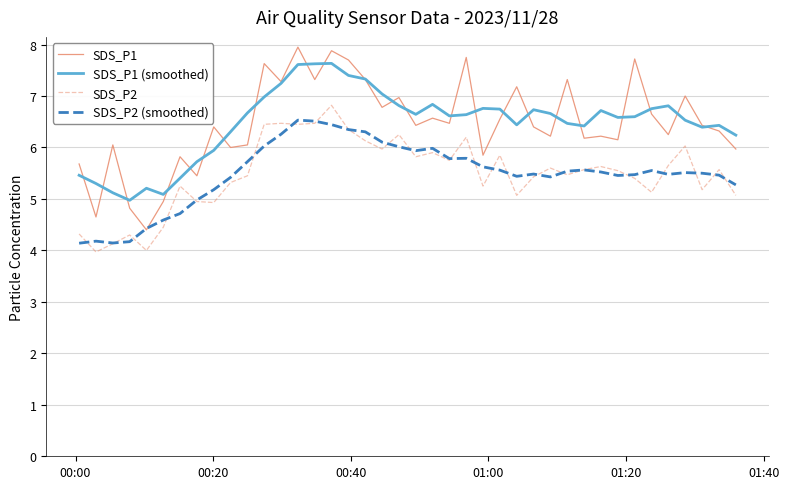

What is the lowest value of the SDS_P2 (smoothed) series?

4.1